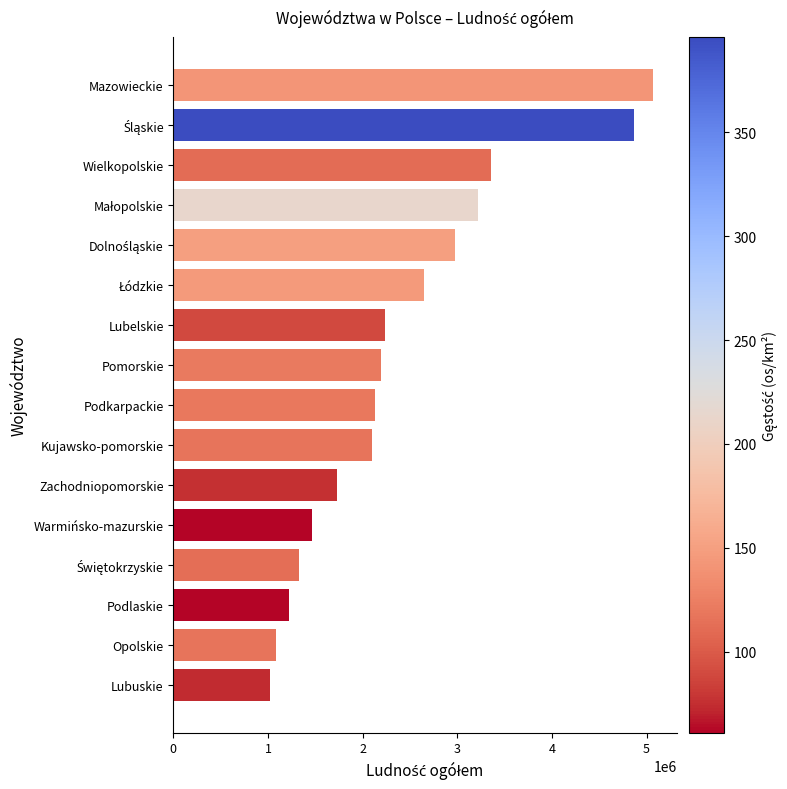

What value does the data have at Podlaskie, to the nearest 10?

1222710